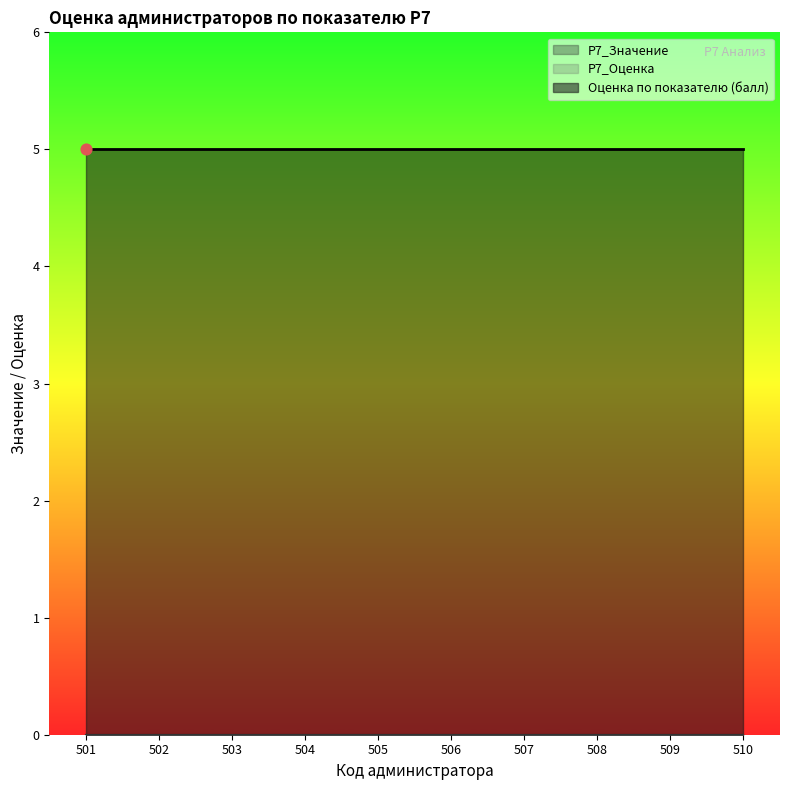

What is the total value across all series at 507?

5